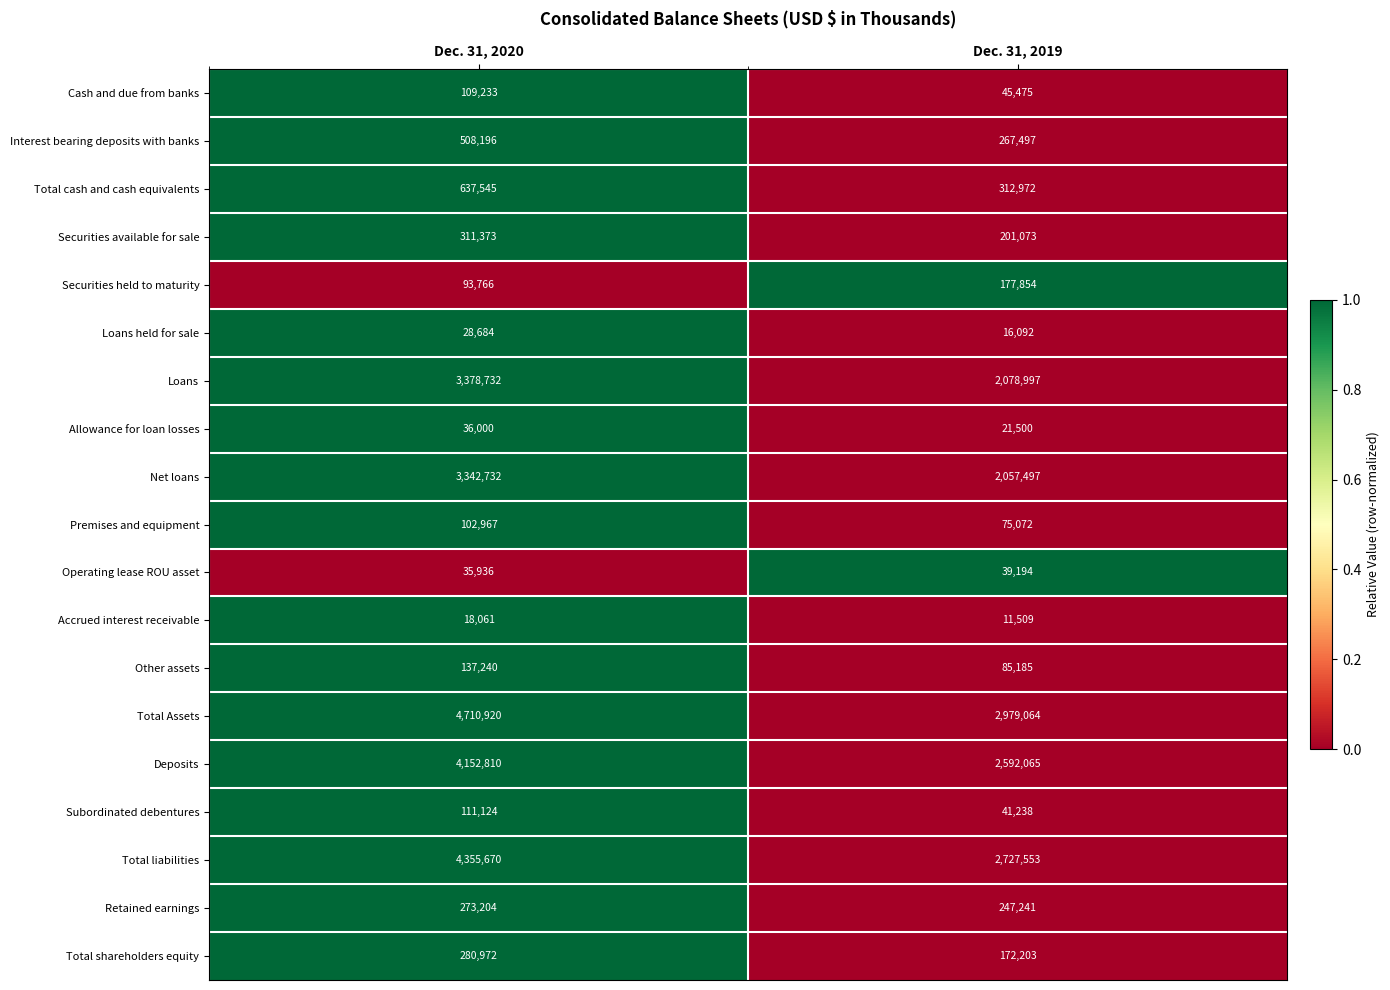

At Dec. 31, 2019, list the series in order from smallest to largest.

Accrued interest receivable, Loans held for sale, Allowance for loan losses, Operating lease ROU asset, Subordinated debentures, Cash and due from banks, Premises and equipment, Other assets, Total shareholders equity, Securities held to maturity, Securities available for sale, Retained earnings, Interest bearing deposits with banks, Total cash and cash equivalents, Net loans, Loans, Deposits, Total liabilities, Total Assets